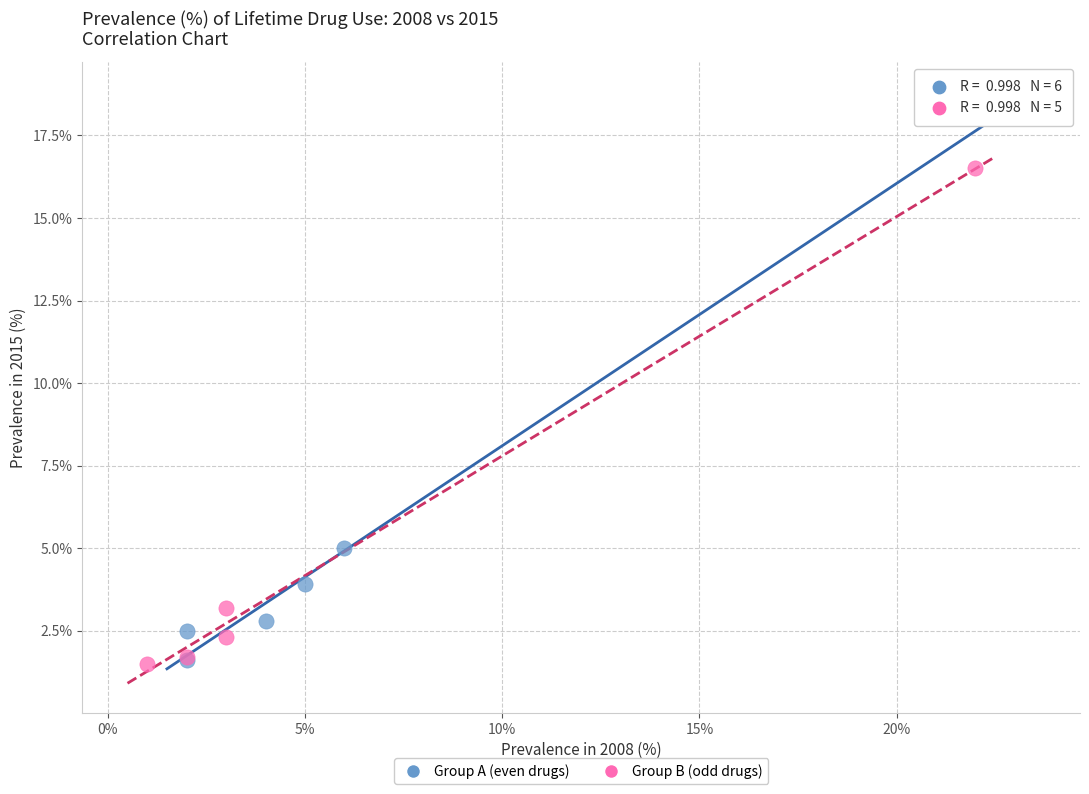

Which series has the widest spread of Y values?

Group A (even drugs)